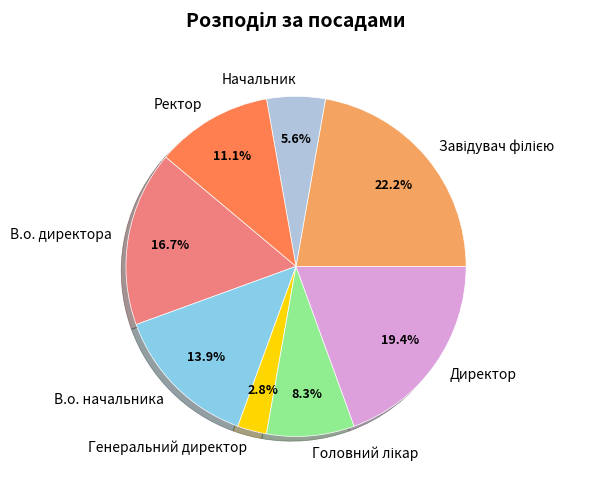

To the nearest percent, what percentage of the pie is В.о. начальника?

14%